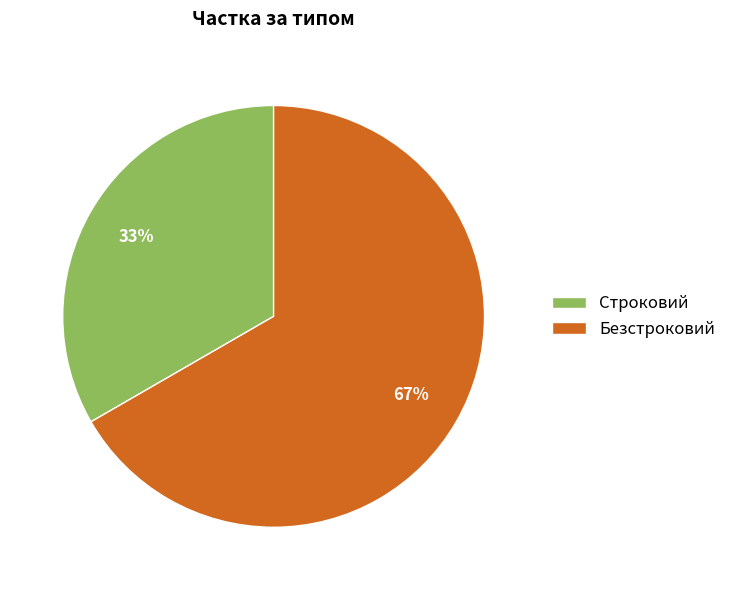

To the nearest percent, what is the combined percentage of Безстроковий and Строковий?

100%